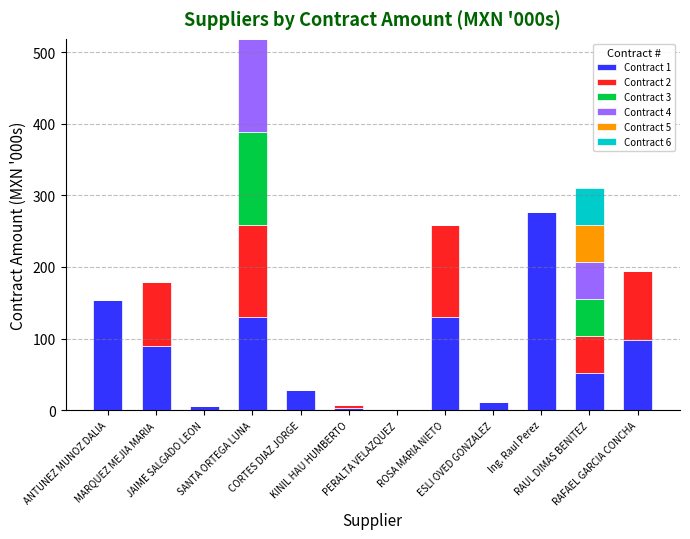

What is the sum of all Contract 1 values?

976.4